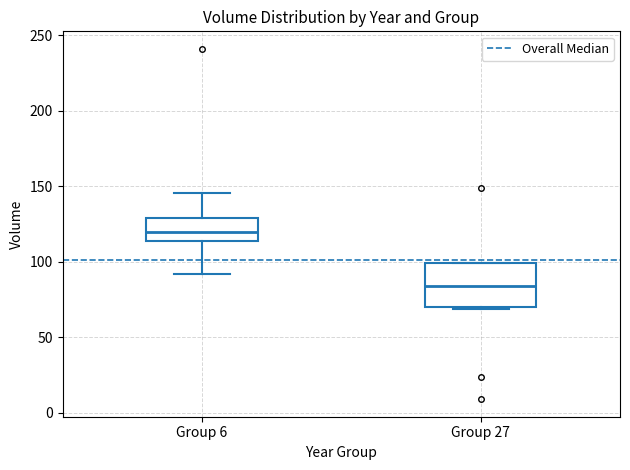

Which box is the tallest, from its lower edge to its upper edge?

Group 27